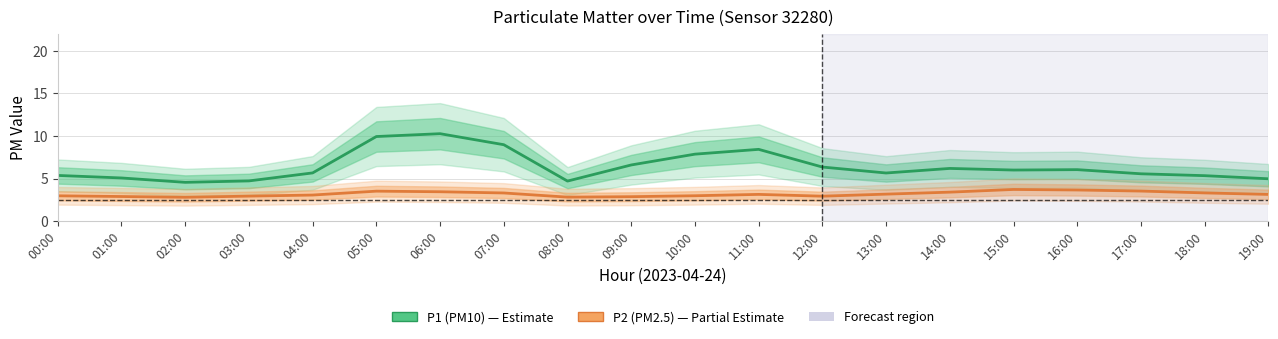

What is the difference between the P1 (PM10) values at 02:00 and 10:00?

3.3